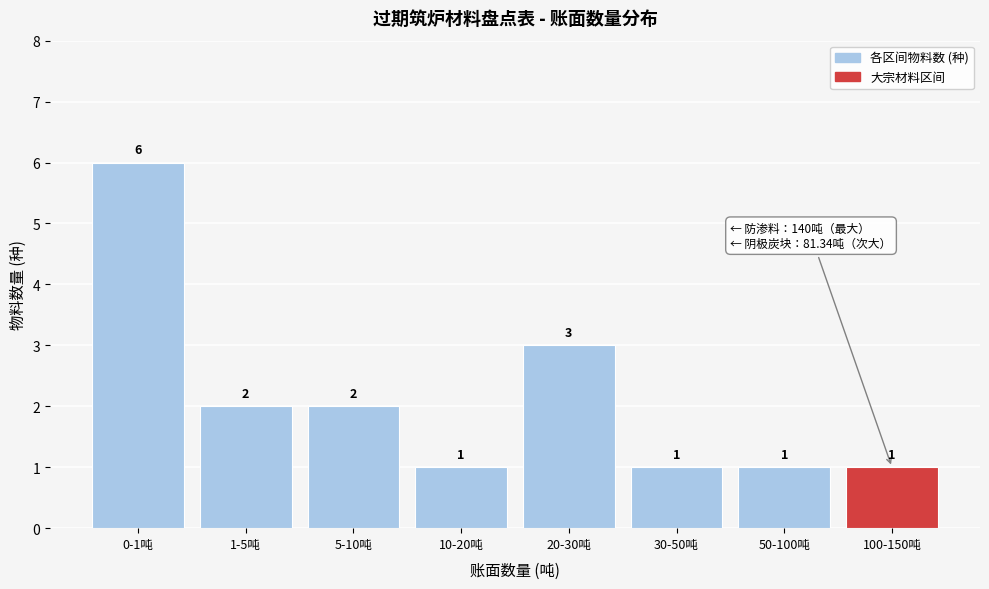

Reading left to right, transcribe all the data shown in this chart.

6	2	2	1	3	1	1	1